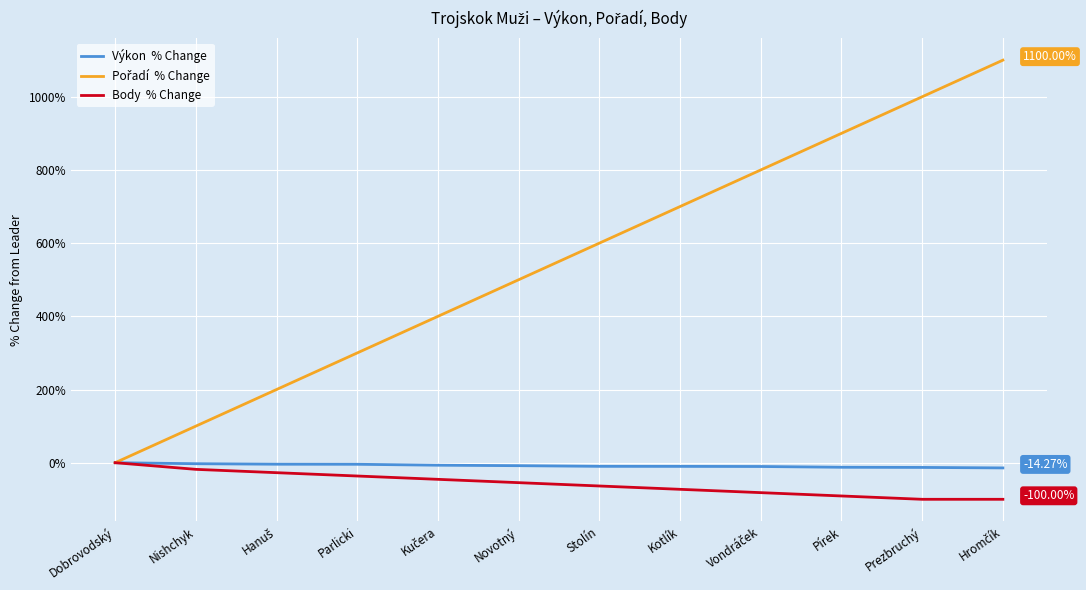

How many lines are shown in the chart?

3